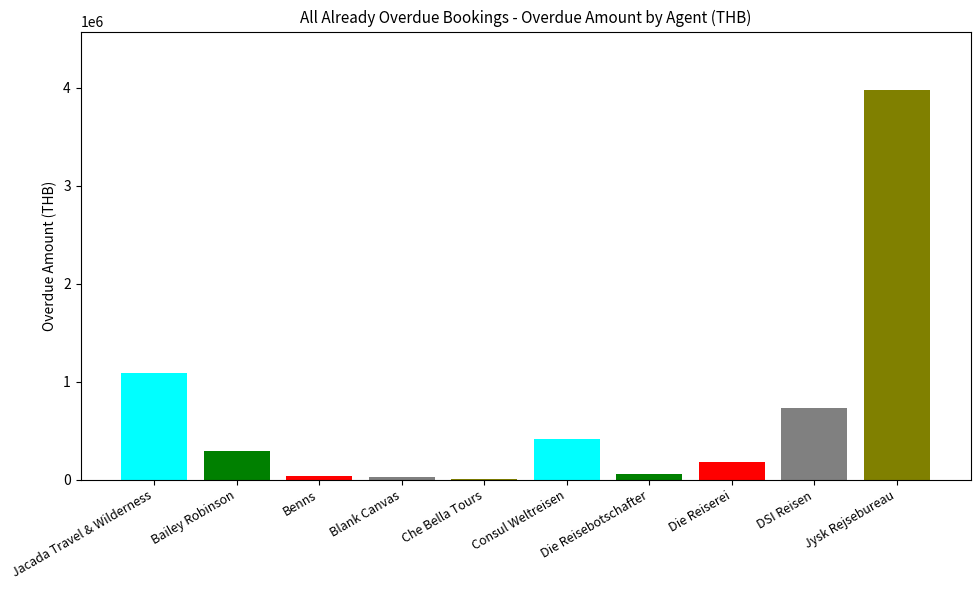

Rank the categories by value from lowest to highest.

Che Bella Tours, Blank Canvas, Benns, Die Reisebotschafter, Die Reiserei, Bailey Robinson, Consul Weltreisen, DSI Reisen, Jacada Travel & Wilderness, Jysk Rejsebureau